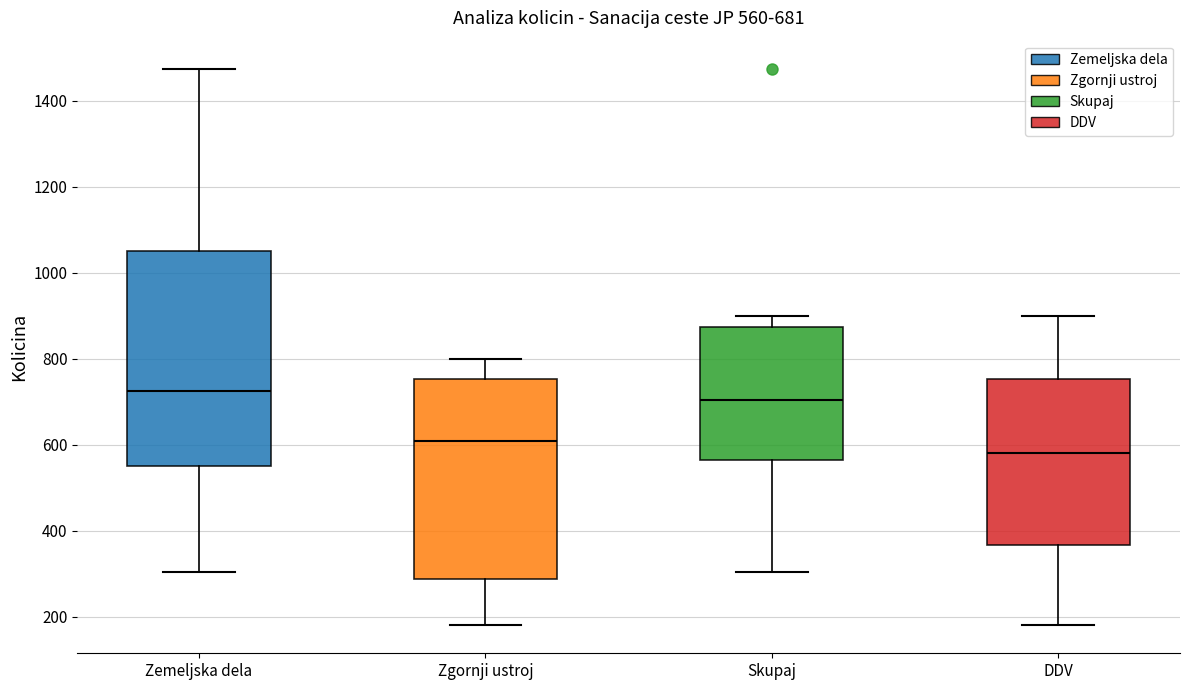

Comparing the boxes themselves (not the whiskers), which one is the tallest?

Zemeljska dela